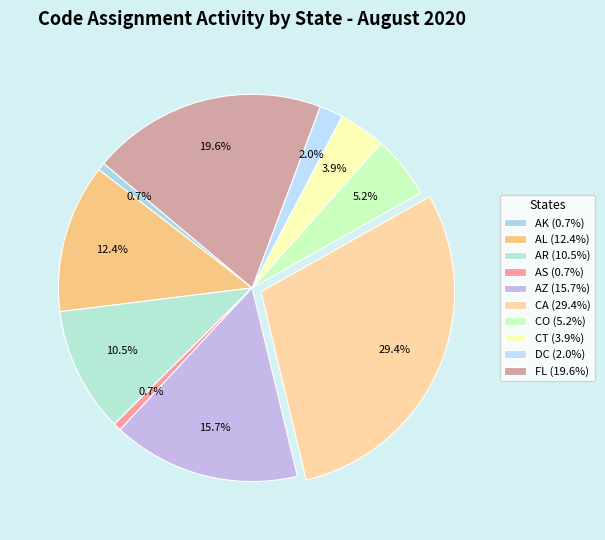

Is AS the majority of the pie?

No